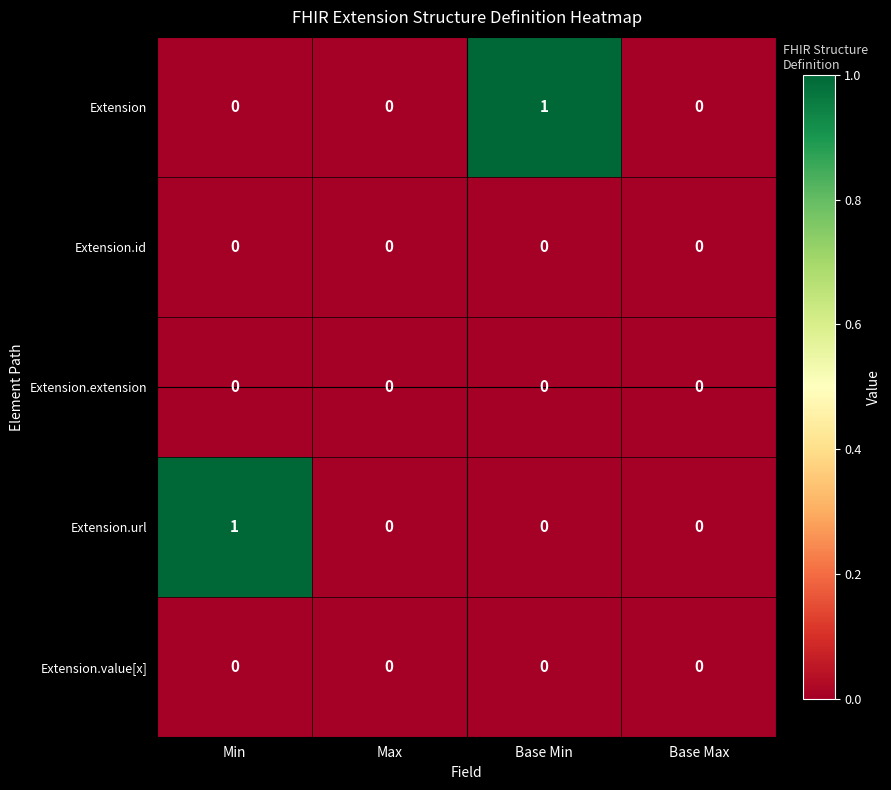

Is the value of Extension.extension at Base Max greater than the value of Extension.url at Min?

No